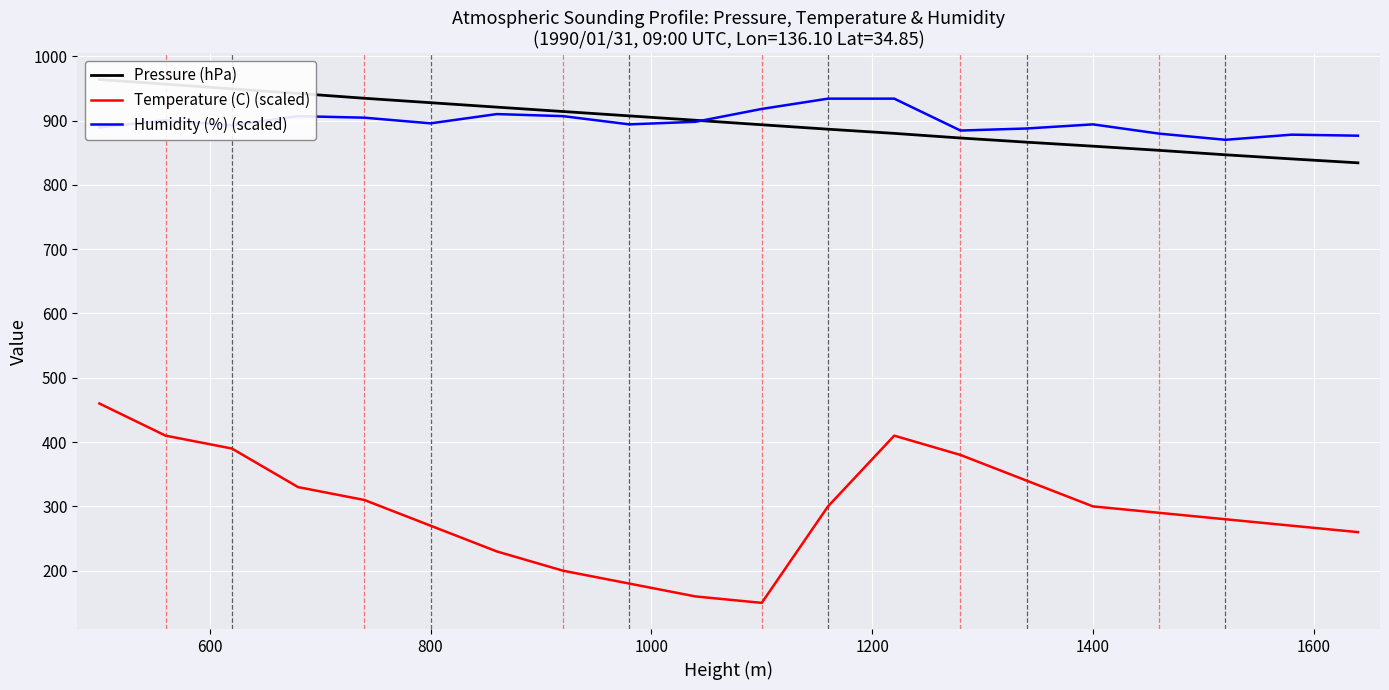

The value of Humidity (%) (scaled) at 1400 is 894.0. True or false?

True